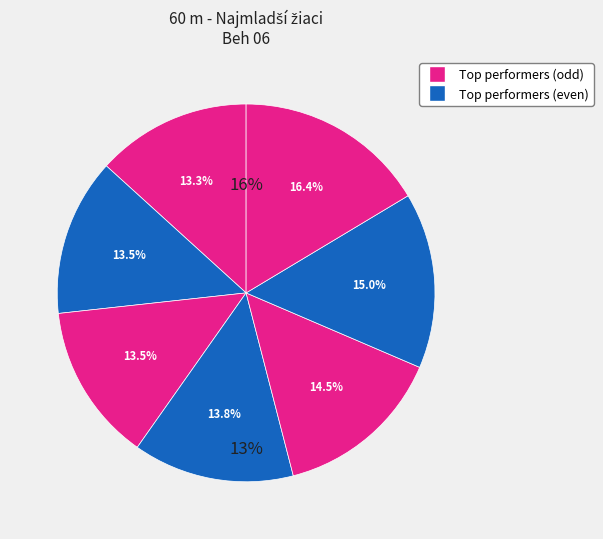

True or false: Heinemann Alex accounts for 13% of the total.

True